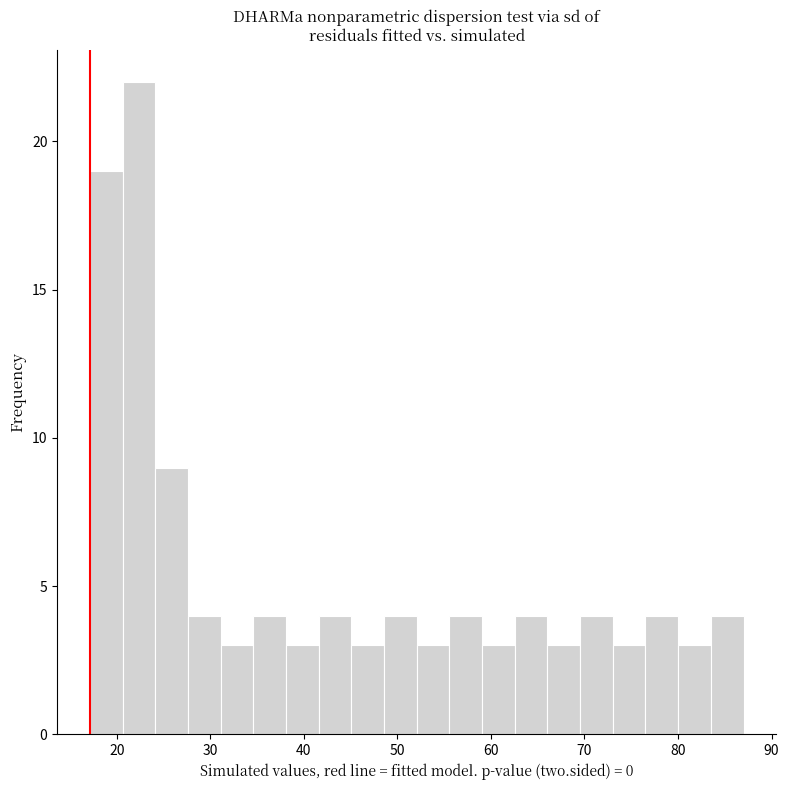

Read against the x-axis, roughly where is the centre of the tallest bar?

22